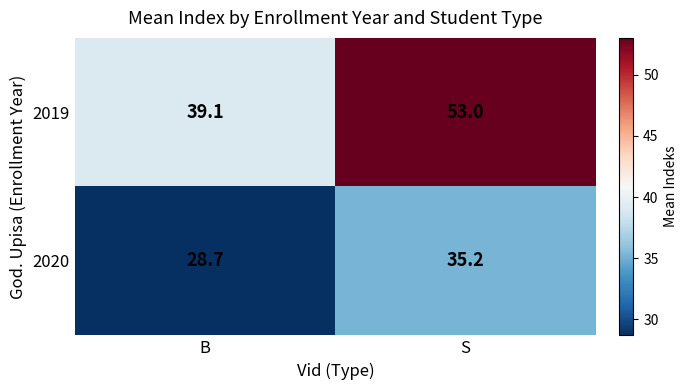

List the series in order of their overall mean, lowest first.

2020, 2019